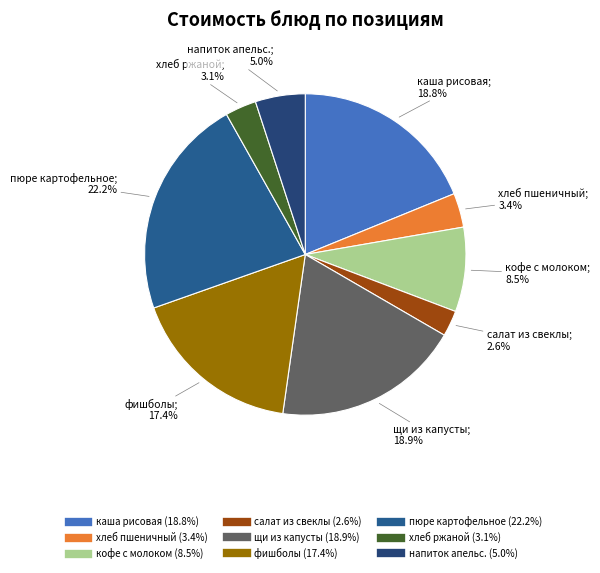

Count the number of slices in the pie.

9